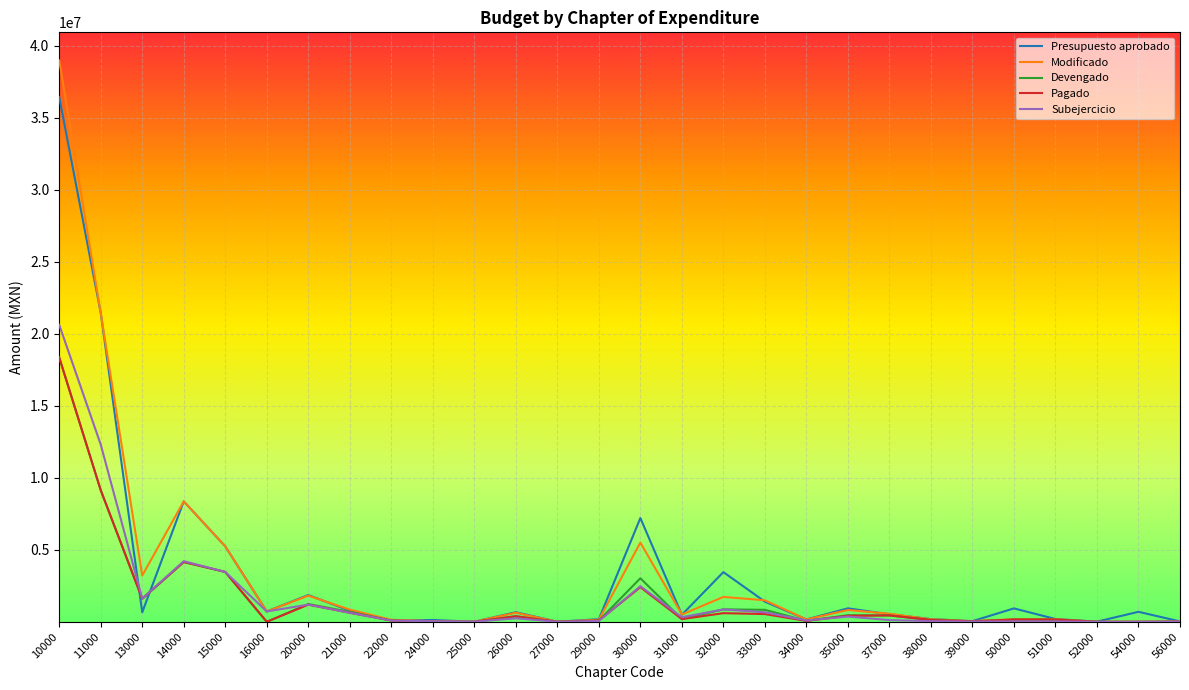

The value of Pagado at 52000 is 11540604.5. True or false?

False